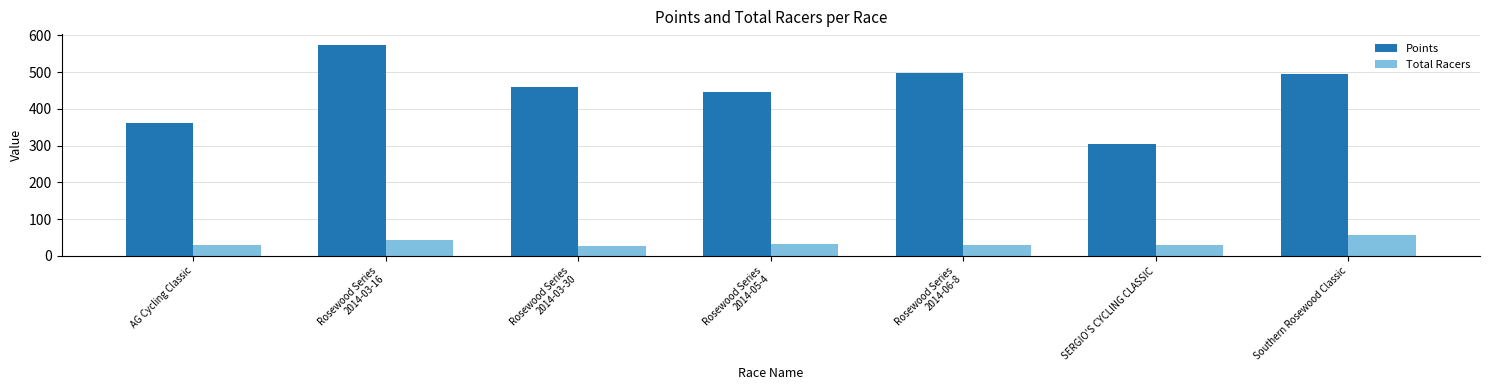

What are all the series names shown in the legend?

Points, Total Racers